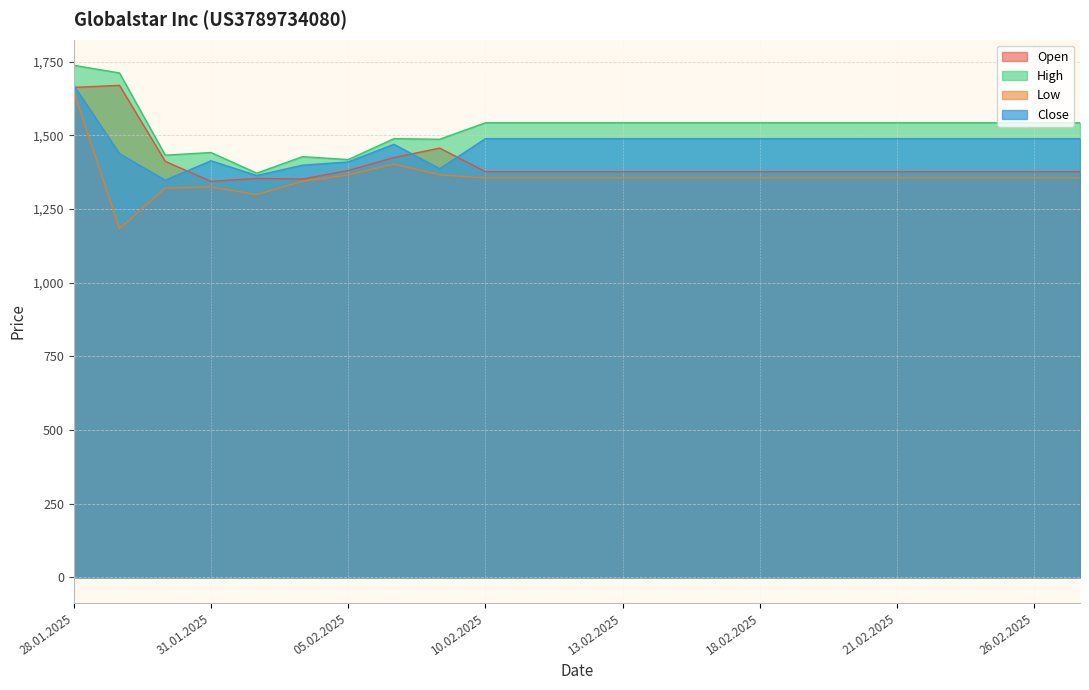

What is the approximate value of High at 21.02.2025?

1543